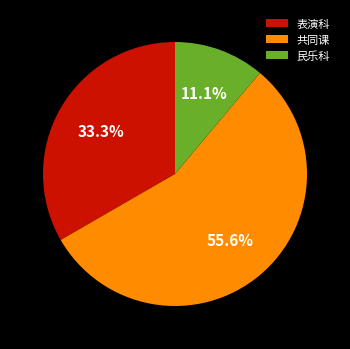

How many slices are in this pie chart?

3